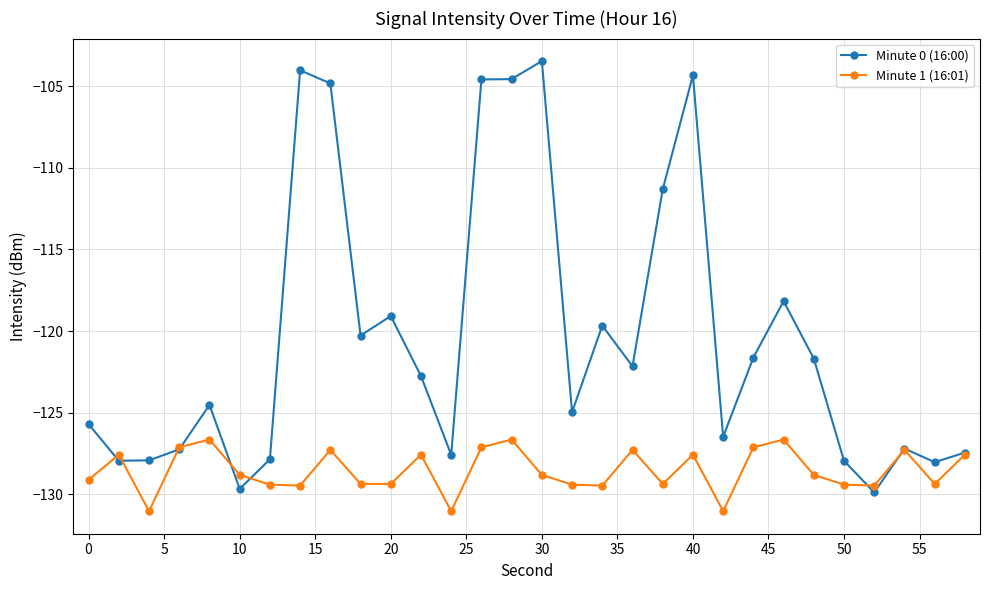

What is the maximum value for Minute 0 (16:00)?

-103.5